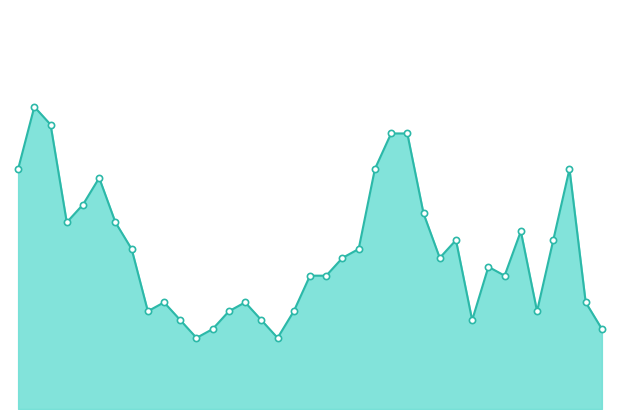

What is the change in value from 17 to 36?

-0.2